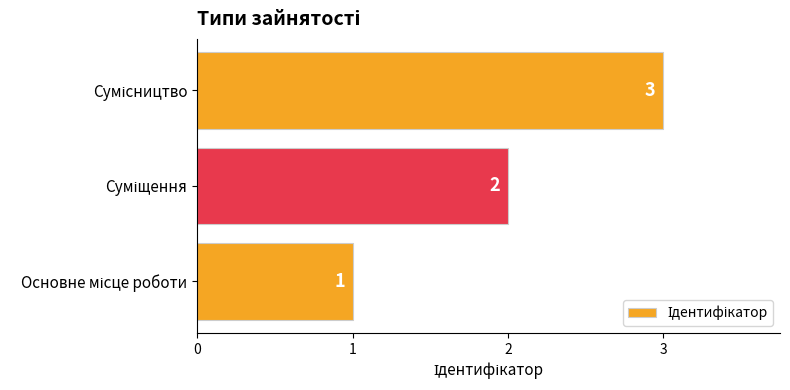

How many values are between 1 and 3?

3